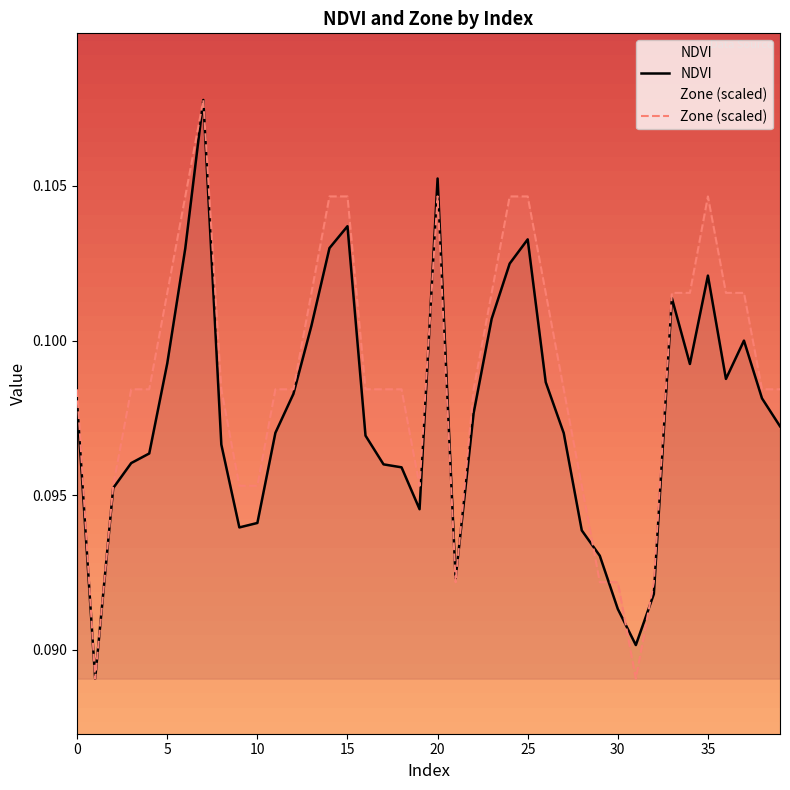

Which series has the largest range (max minus min)?

NDVI